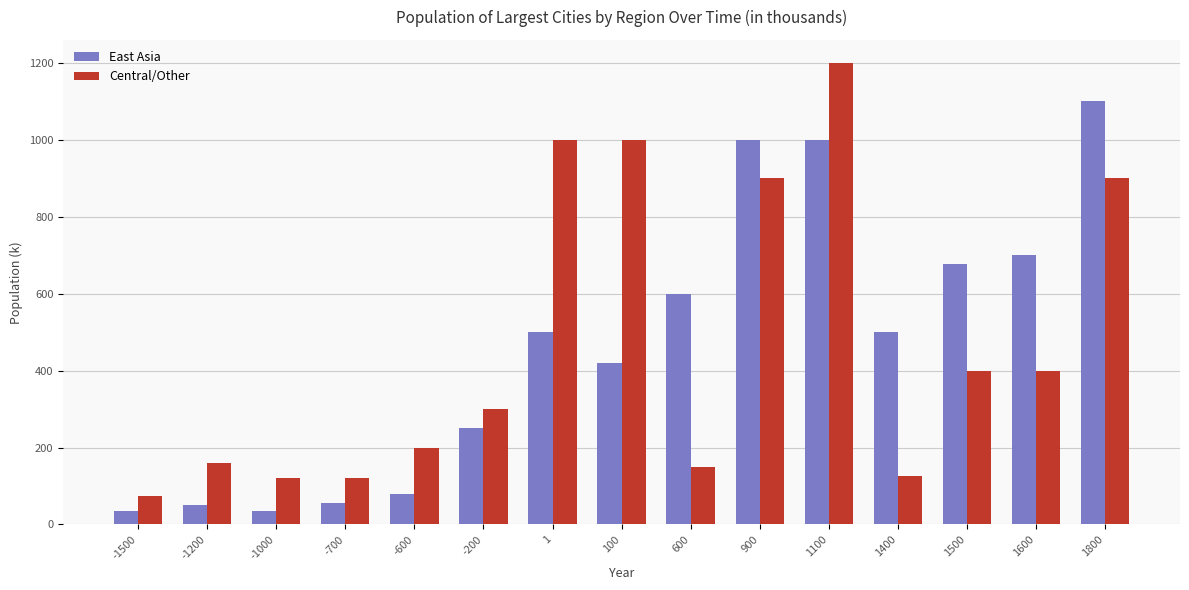

At -1200, list the series in order from smallest to largest.

East Asia, Central/Other